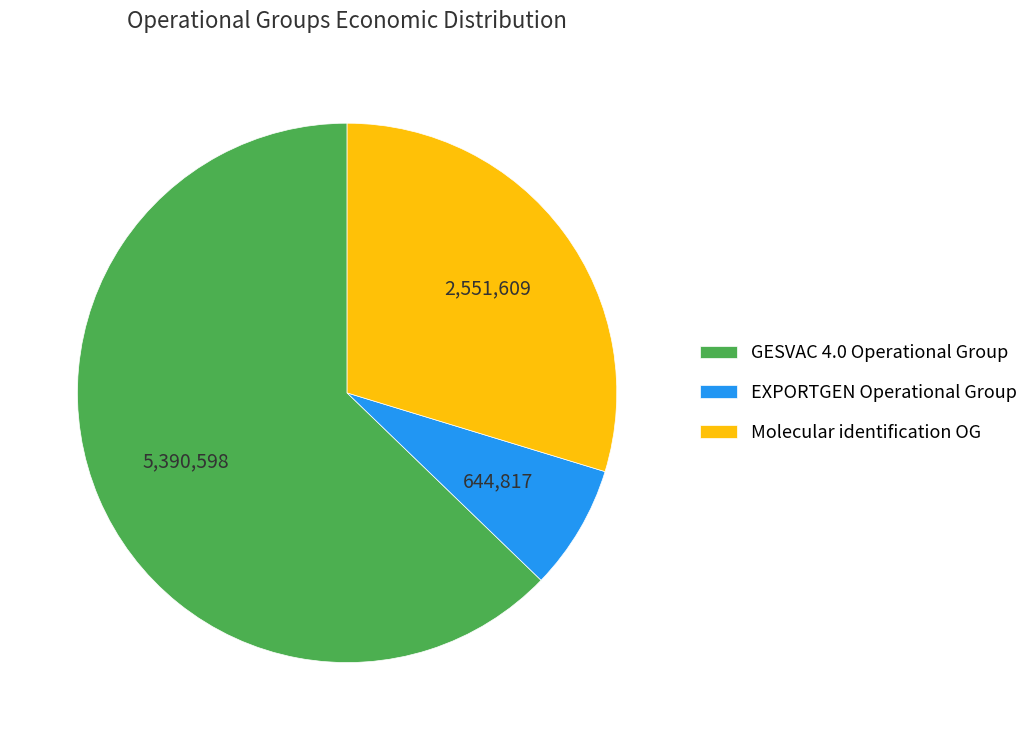

Which has a higher value, GESVAC 4.0 Operational Group or EXPORTGEN Operational Group?

GESVAC 4.0 Operational Group